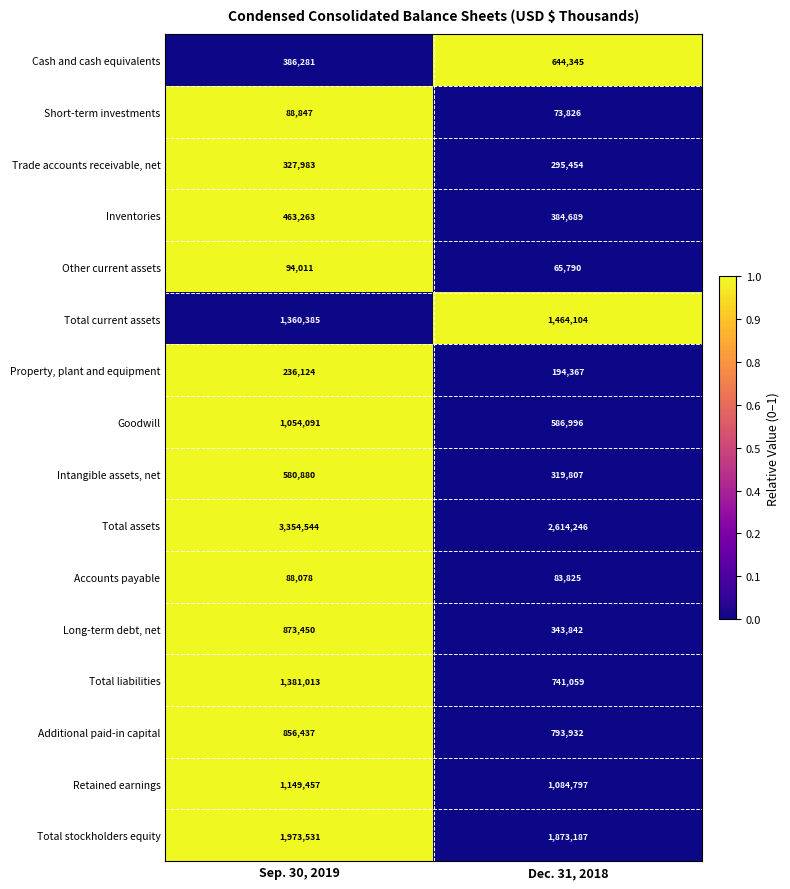

What is the sum of the Long-term debt, net values at Dec. 31, 2018 and Sep. 30, 2019?

1217292